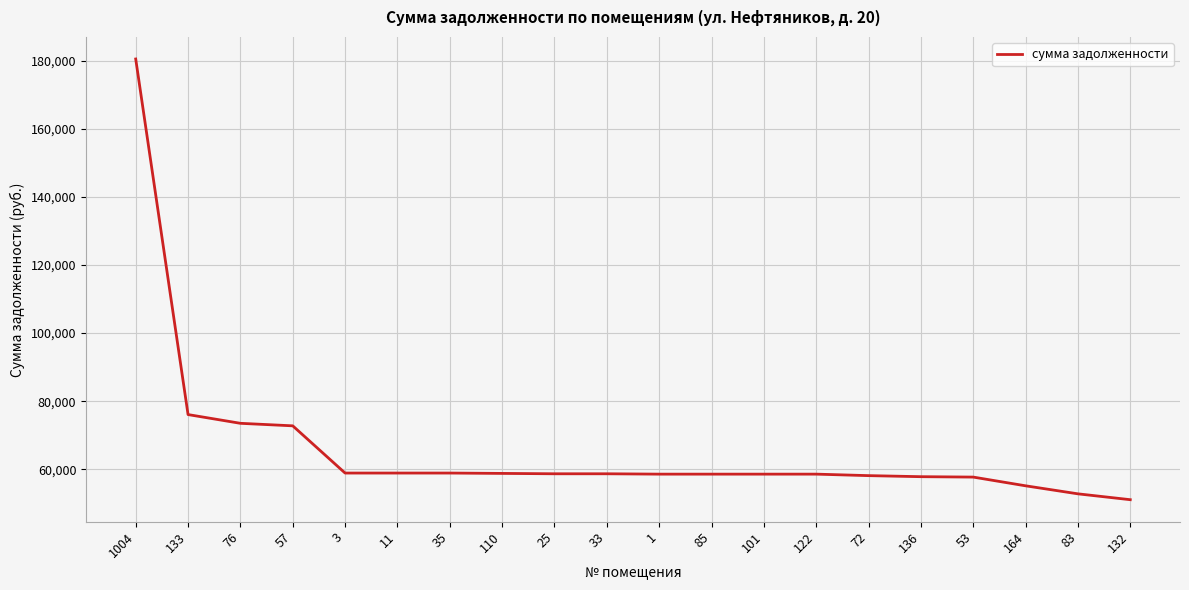

What is the maximum value shown in the chart?

180536.4